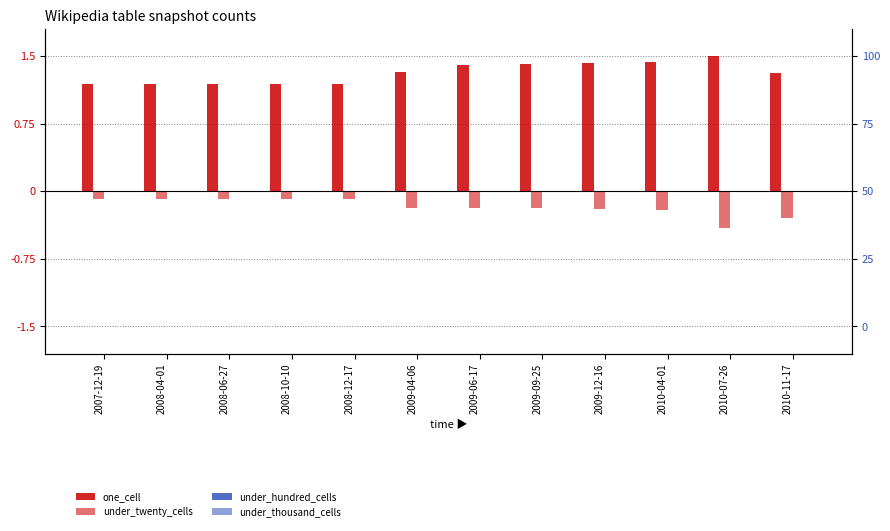

Reading right to left, list all the values displayed in this chart.

one_cell: 1.3	1.5	1.4	1.4	1.4	1.4	1.3	1.2	1.2	1.2	1.2	1.2
under_twenty_cells: -0.3	-0.4	-0.2	-0.2	-0.2	-0.2	-0.2	-0.1	-0.1	-0.1	-0.1	-0.1
under_hundred_cells: 0.0	0.0	0.0	0.0	0.0	0.0	0.0	0.0	0.0	0.0	0.0	0.0
under_thousand_cells: 0.0	0.0	0.0	0.0	0.0	0.0	0.0	0.0	0.0	0.0	0.0	0.0